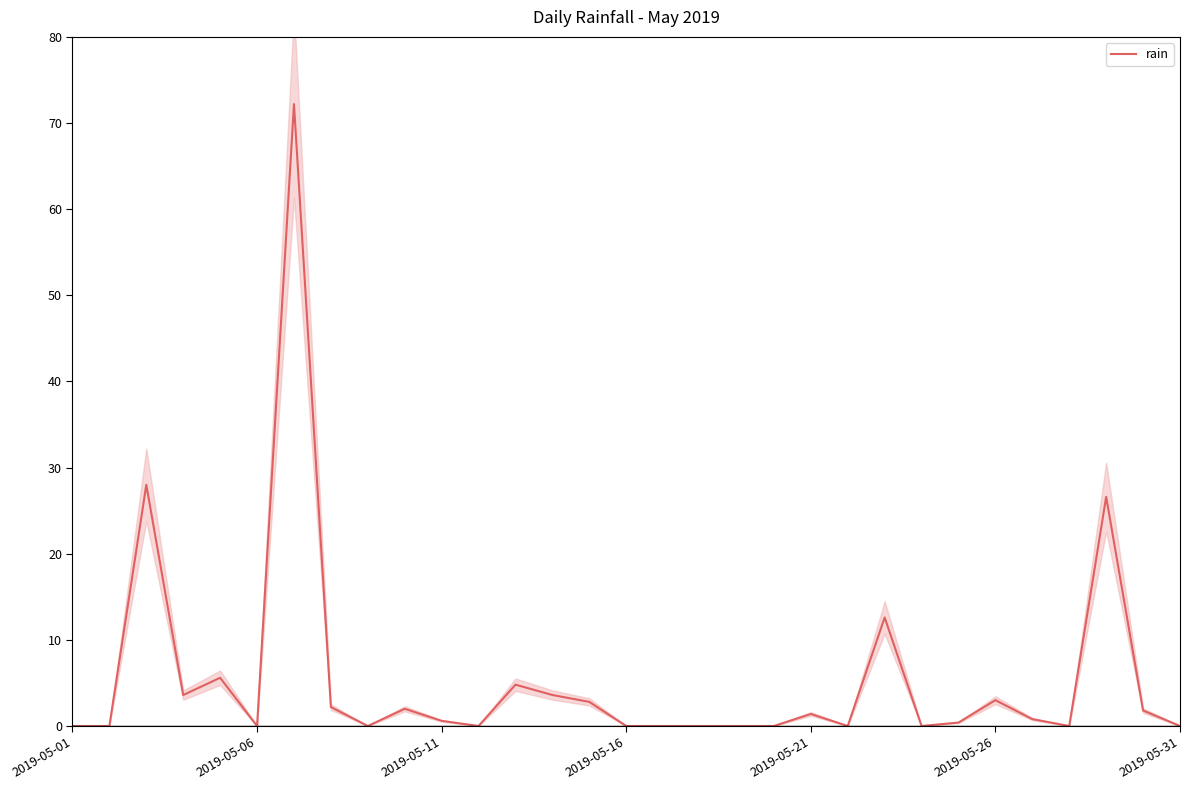

Does the chart display data point markers on the line(s)?

No